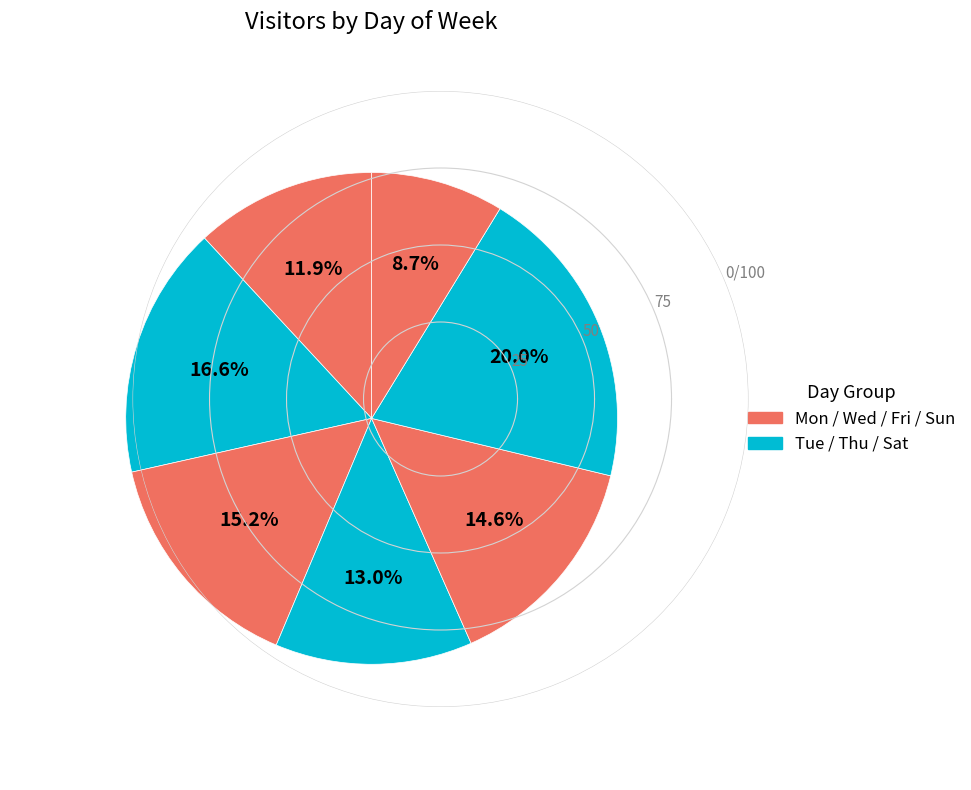

How many segments does this pie chart have?

7